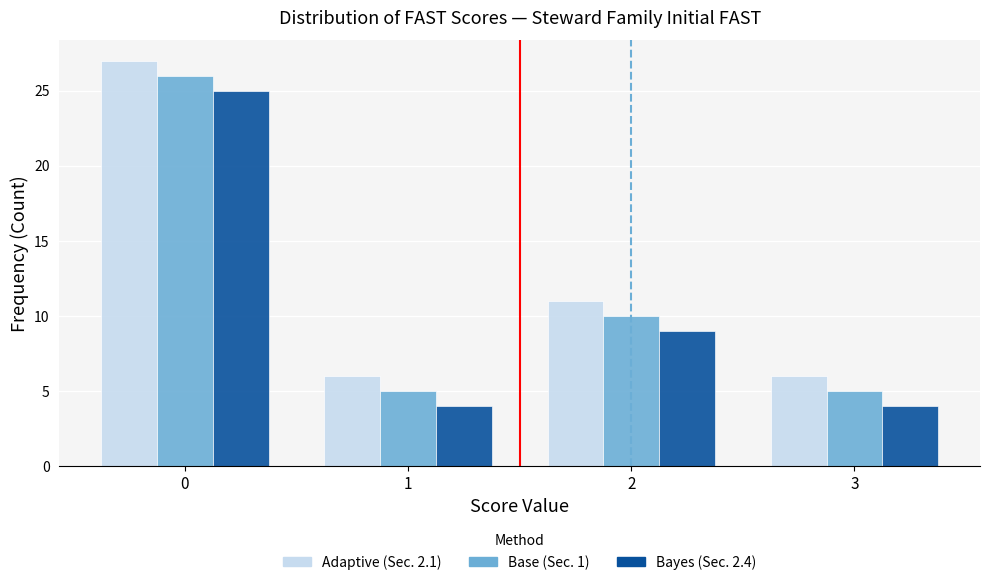

Reading right to left, list all the values displayed in this chart.

Adaptive (Sec. 2.1): 6	11	6	27
Base (Sec. 1): 5	10	5	26
Bayes (Sec. 2.4): 4	9	4	25